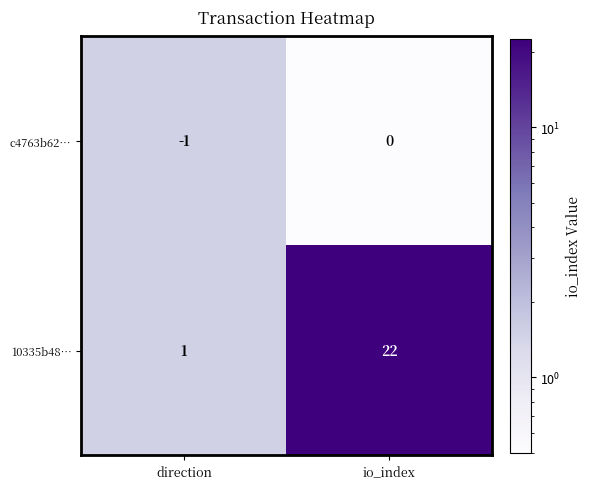

The value of 10335b48… at direction is 1. True or false?

True